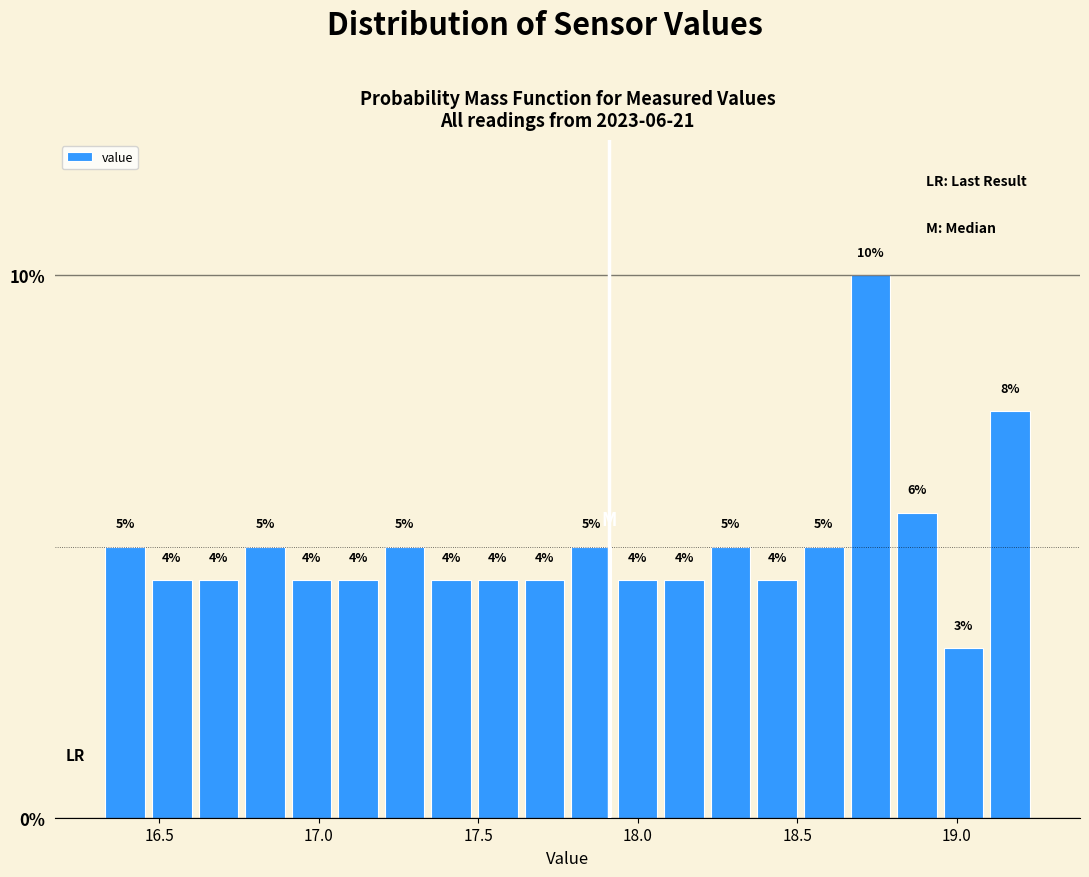

Read against the x-axis, roughly where is the centre of the tallest bar?

18.75